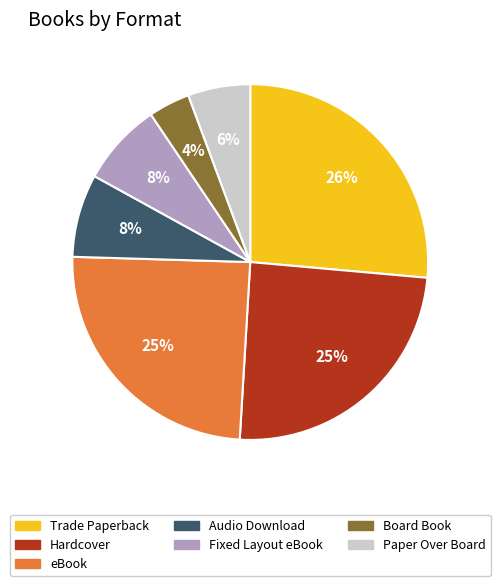

Do Audio Download and Hardcover together represent more than half of the pie?

No